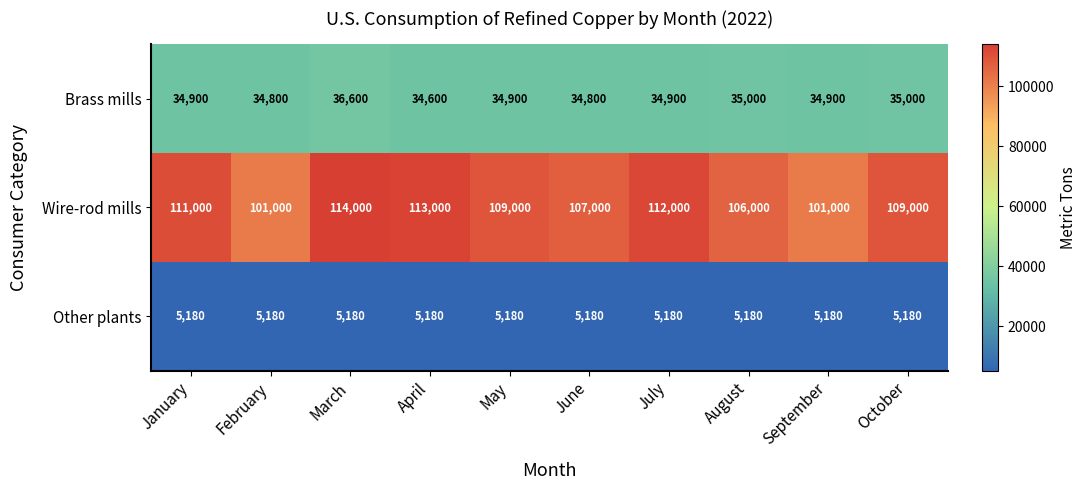

Count the number of categories in the chart.

10